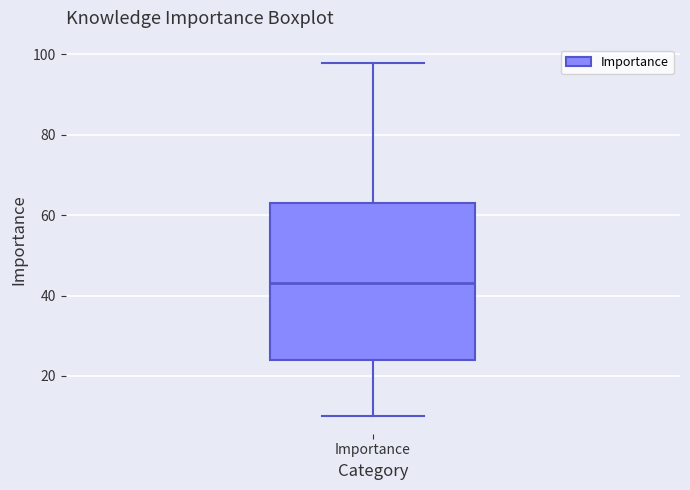

Read this box plot against the y-axis: the position of the median line, the range covered by the box, and the ends of both whiskers. The values are not printed on the chart, so give them approximately, as read against the axis.

median 44, box 24 to 64, whiskers 10 to 98